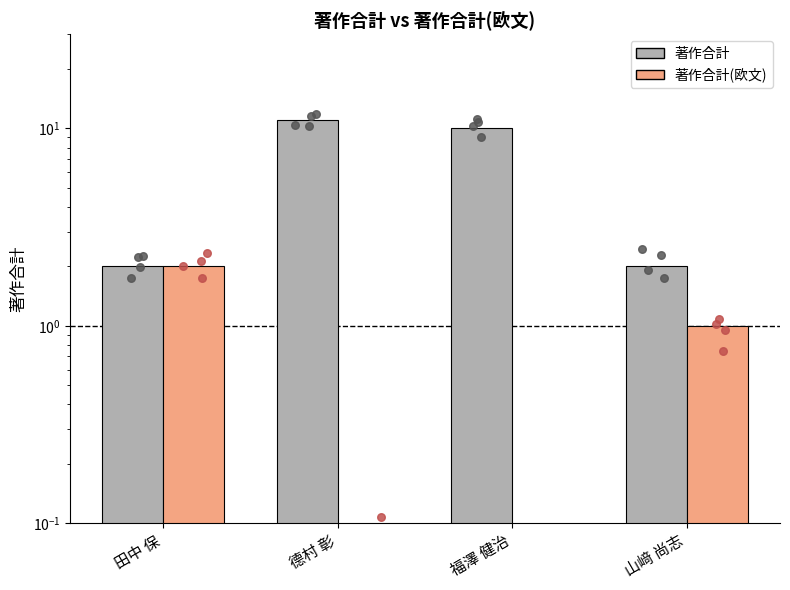

At which category is the sum across all series the highest?

德村 彰